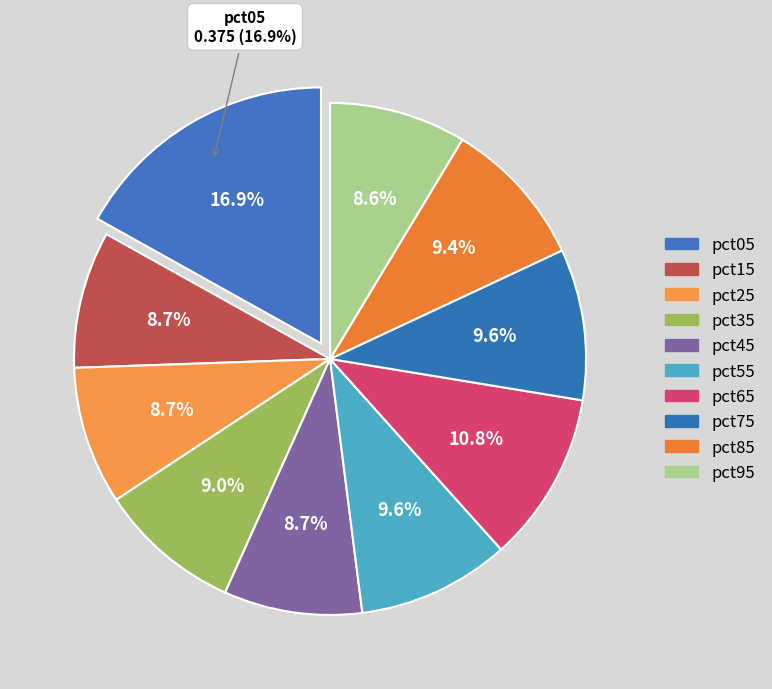

Which slice is the largest?

pct05